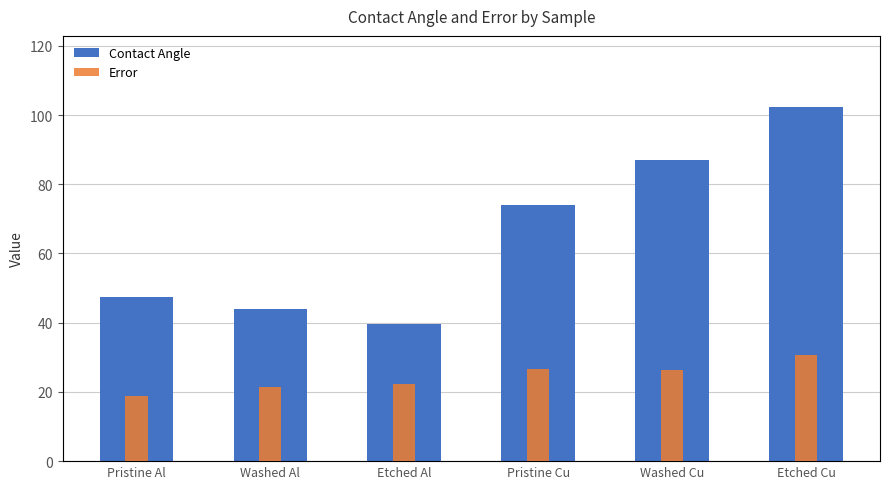

What is the label of the 6th bar from the left?

Etched Cu